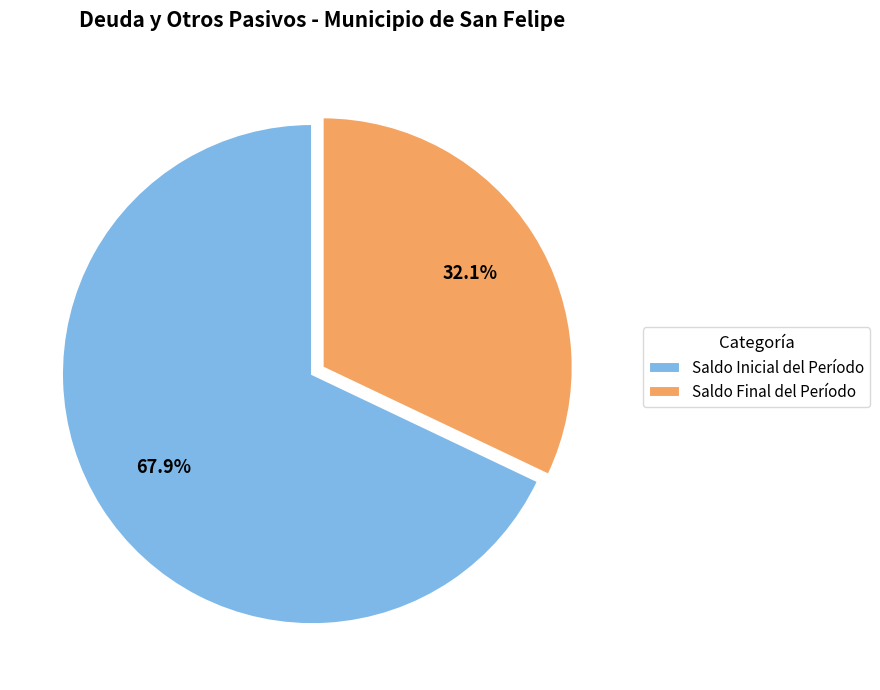

Does any single category account for the majority?

Yes